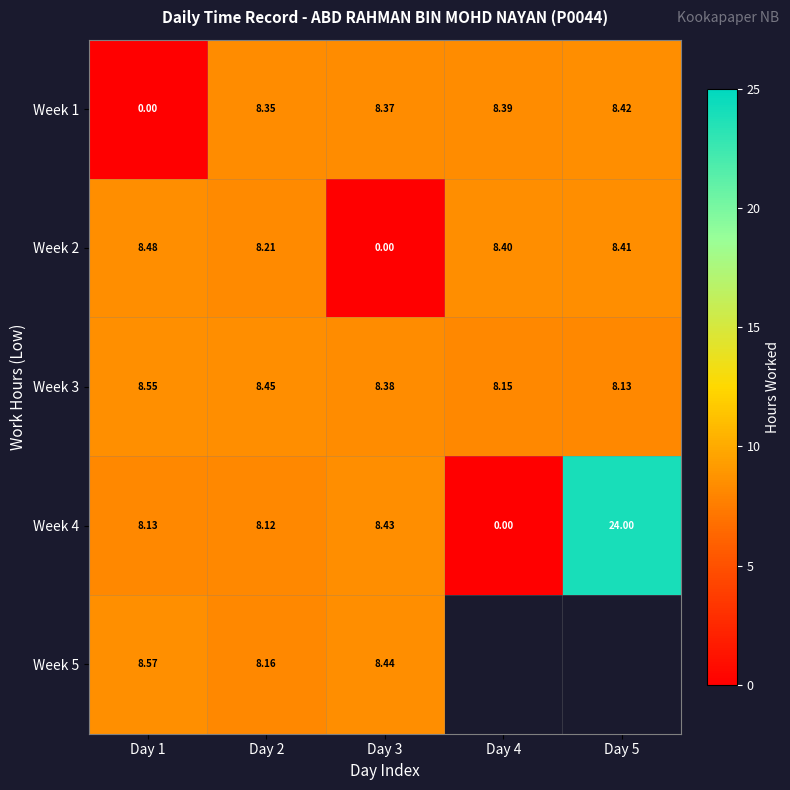

At Day 2, list the series in order from largest to smallest.

Week 3, Week 1, Week 2, Week 5, Week 4